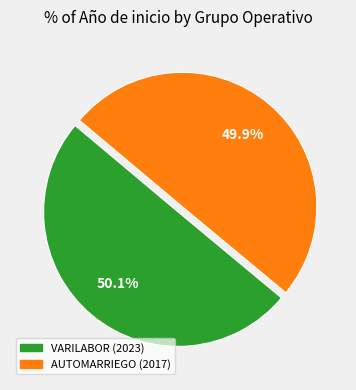

Is there any slice that represents more than half of the pie?

Yes